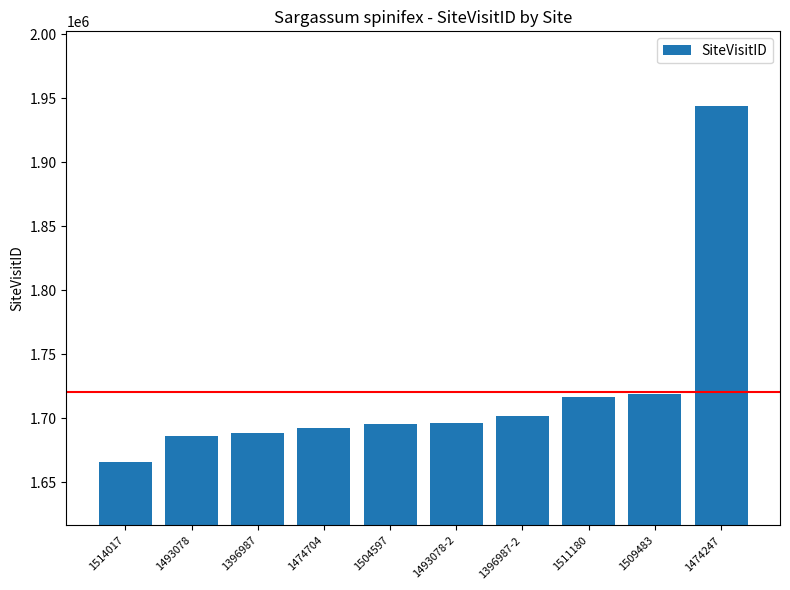

The value at 1474247 is 1944117. True or false?

True